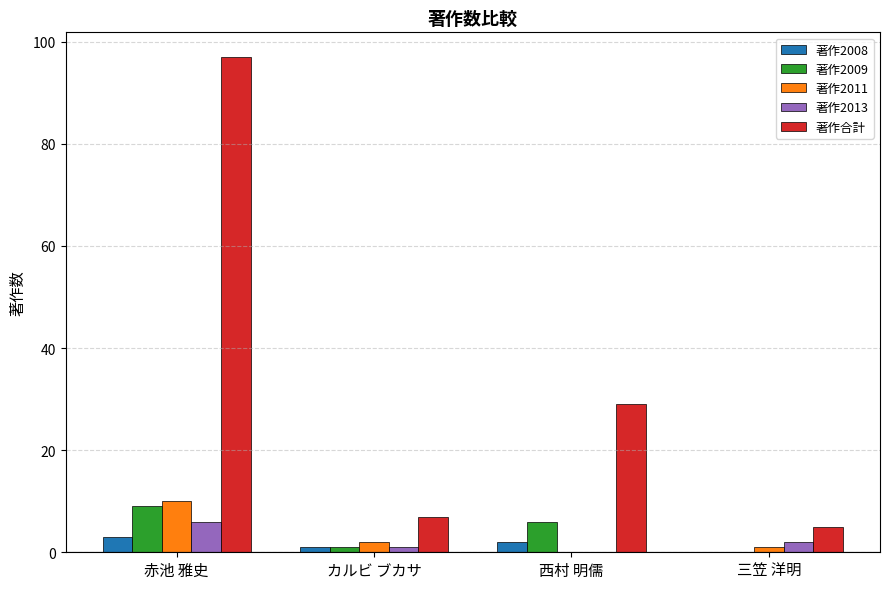

Which series has the largest total across all categories?

著作合計